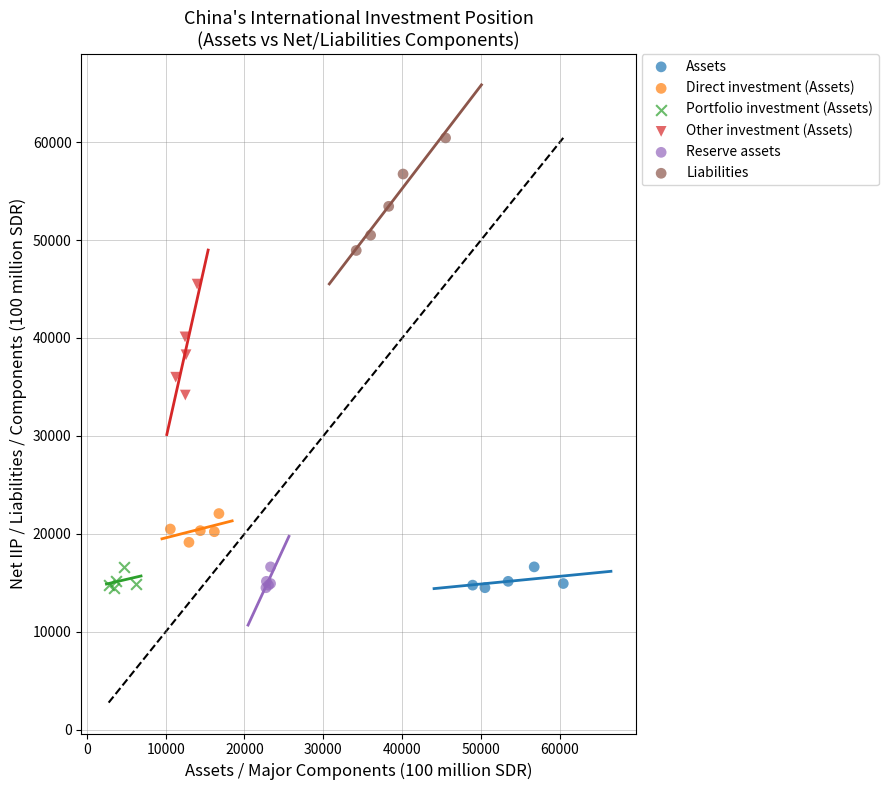

Which series has the largest Y range (max minus min)?

Liabilities